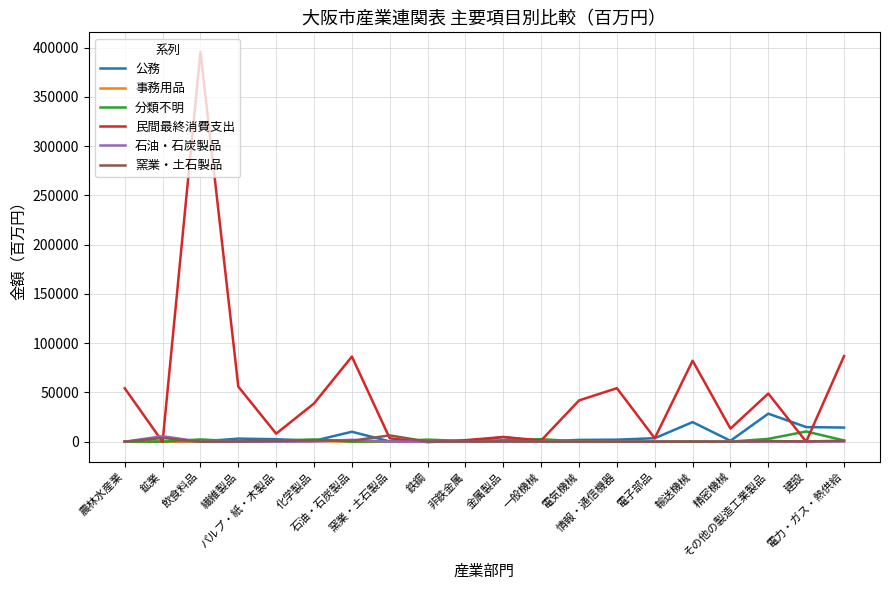

Which series has the largest total across all categories?

民間最終消費支出